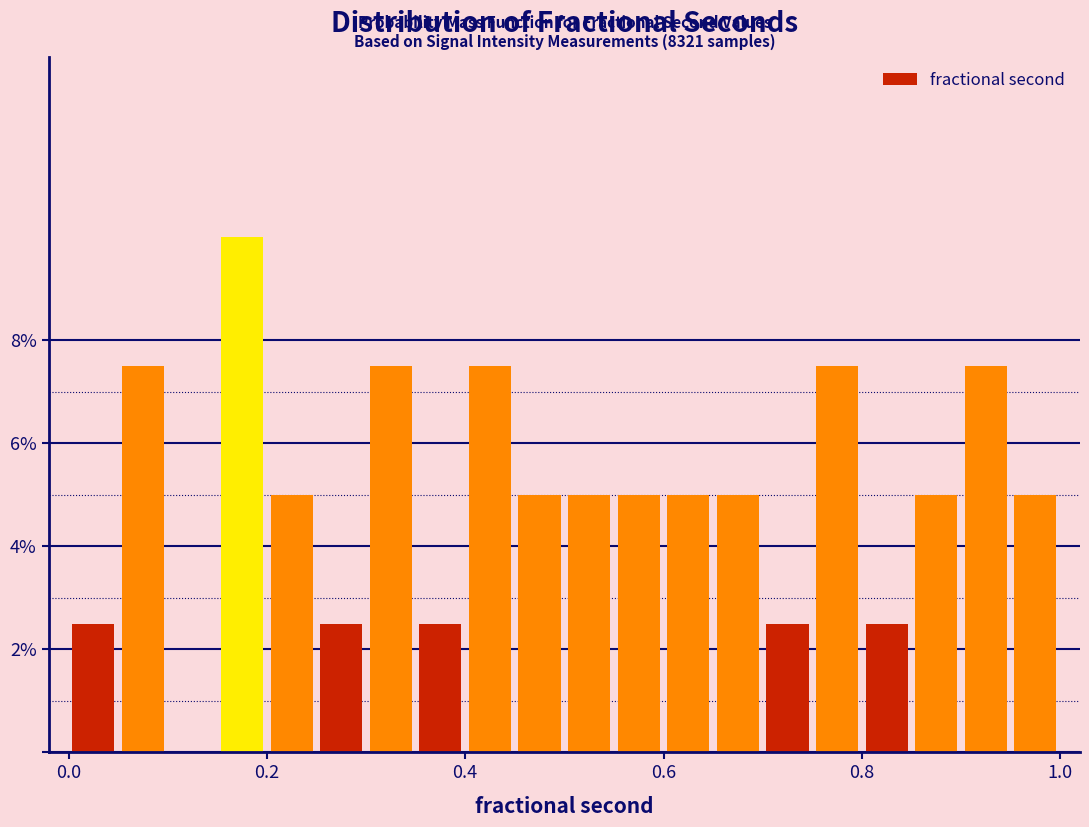

Around what value on the x-axis is the tallest bar? Give the approximate position of its centre, as read against the axis.

0.18